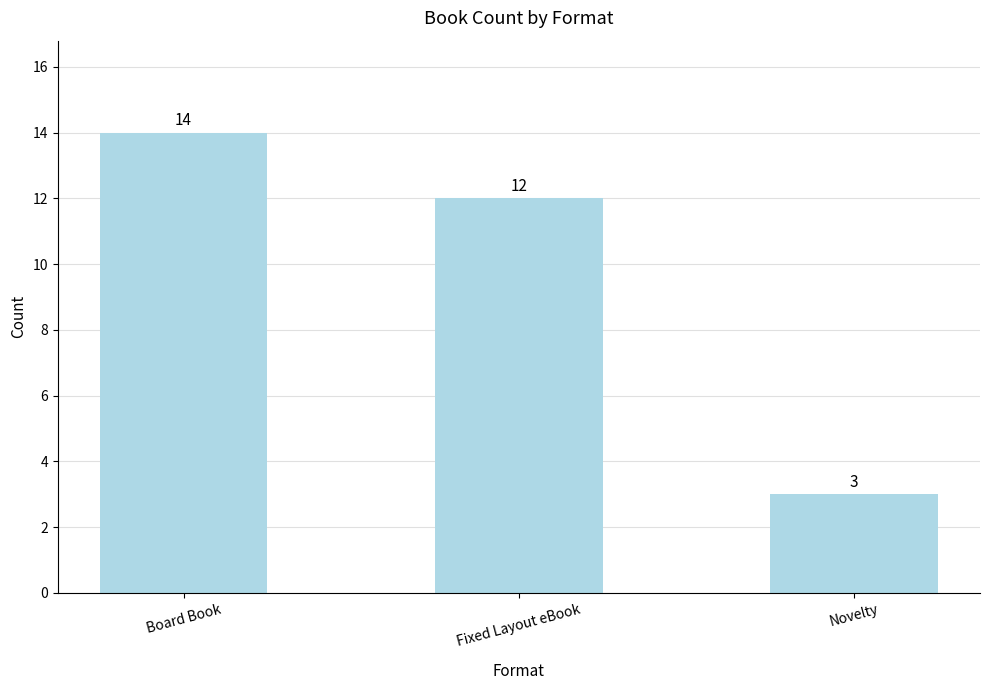

What is the smallest value displayed?

3